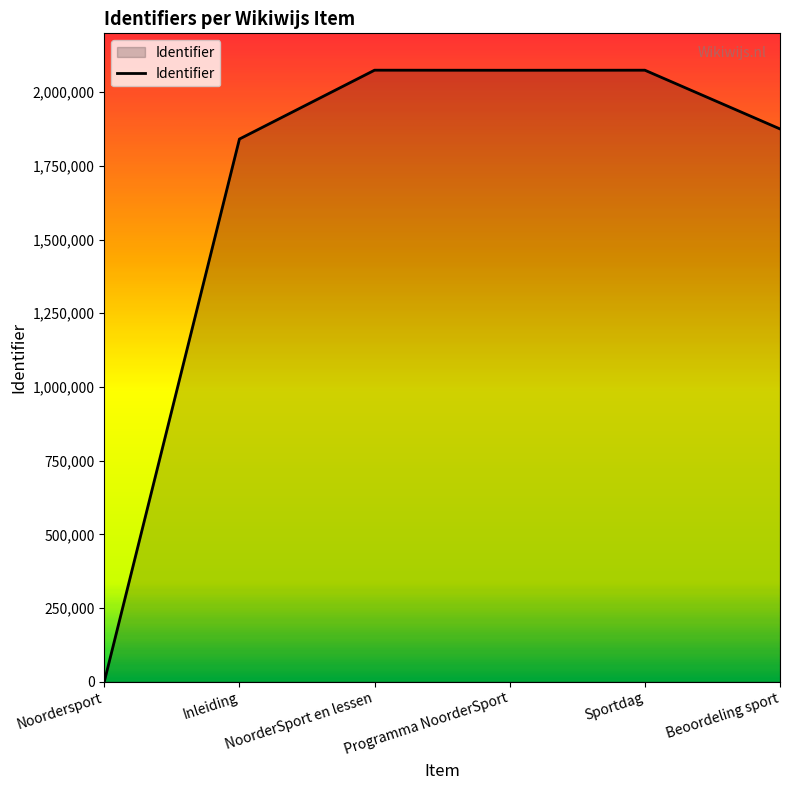

True or false: the data has more than 2 interior local peaks.

False